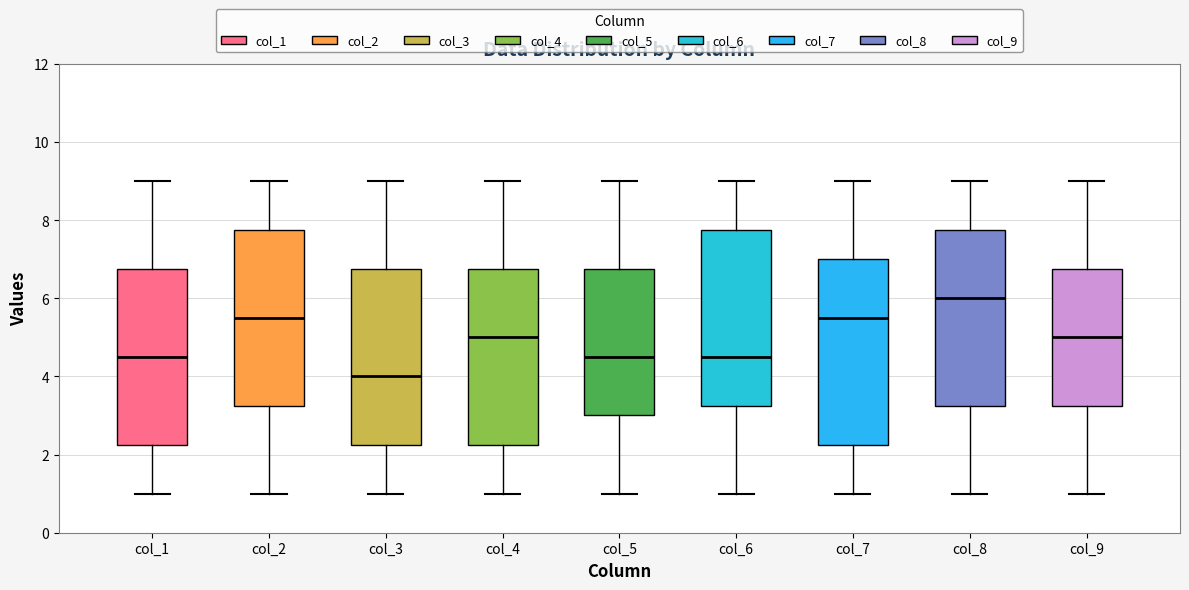

Reading left to right, transcribe this box plot: for each box, give where its median line is, the range the box spans, and where its two whiskers end, as read against the y-axis. The values are not printed on the chart, so give them approximately, as read against the axis.

col_1: median 4.6, box 2.2 to 6.8, whiskers 1.0 to 9.0
col_2: median 5.6, box 3.2 to 7.8, whiskers 1.0 to 9.0
col_3: median 4.0, box 2.2 to 6.8, whiskers 1.0 to 9.0
col_4: median 5.0, box 2.2 to 6.8, whiskers 1.0 to 9.0
col_5: median 4.6, box 3.0 to 6.8, whiskers 1.0 to 9.0
col_6: median 4.6, box 3.2 to 7.8, whiskers 1.0 to 9.0
col_7: median 5.6, box 2.2 to 7.0, whiskers 1.0 to 9.0
col_8: median 6.0, box 3.2 to 7.8, whiskers 1.0 to 9.0
col_9: median 5.0, box 3.2 to 6.8, whiskers 1.0 to 9.0